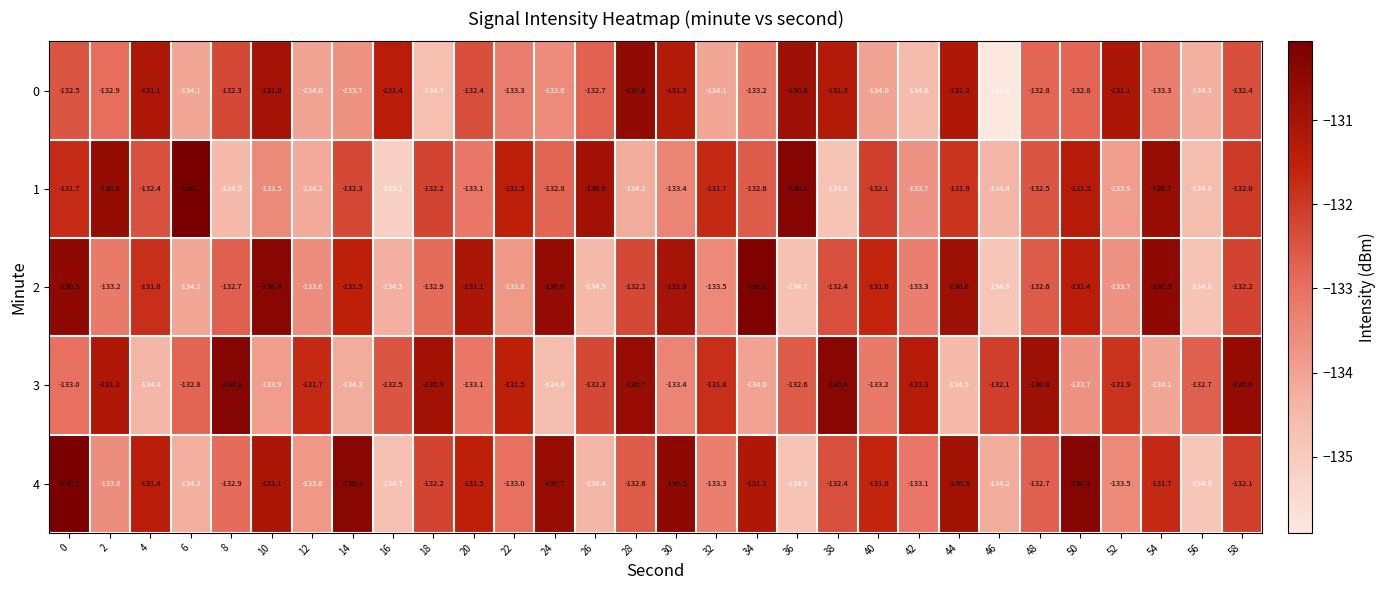

Which series has the largest total across all categories?

4